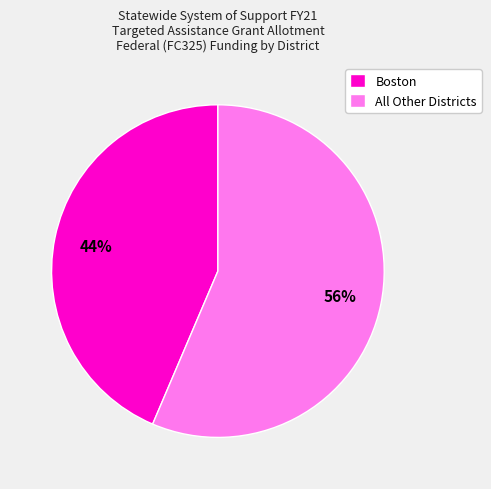

To the nearest percent, what is the average slice percentage?

50%